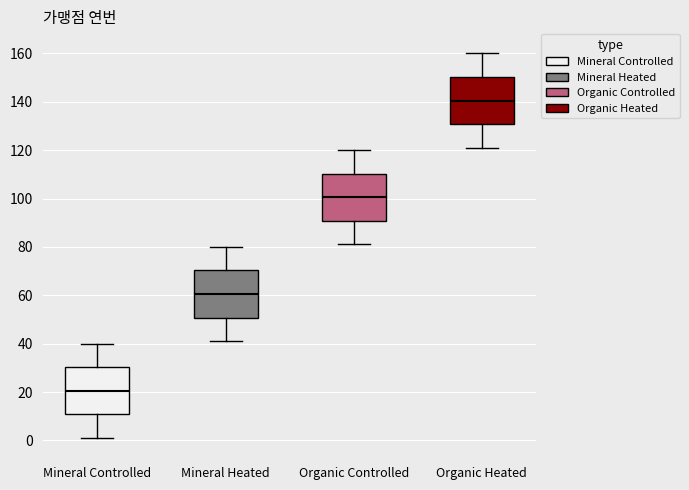

Which box's median line is the highest?

Organic Heated